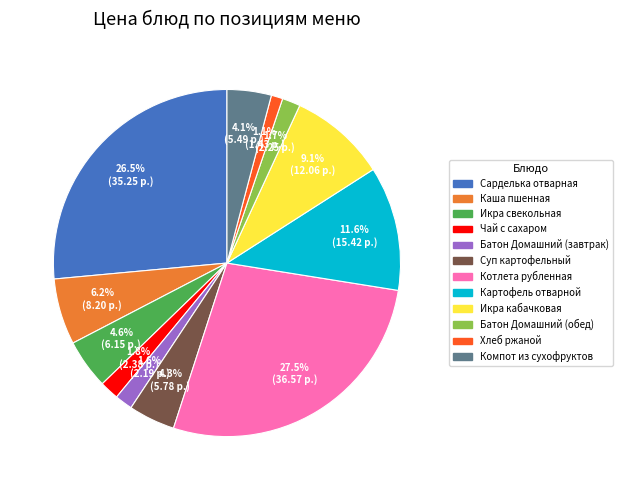

What percentage is NOT represented by Икра кабачковая?

90.9%